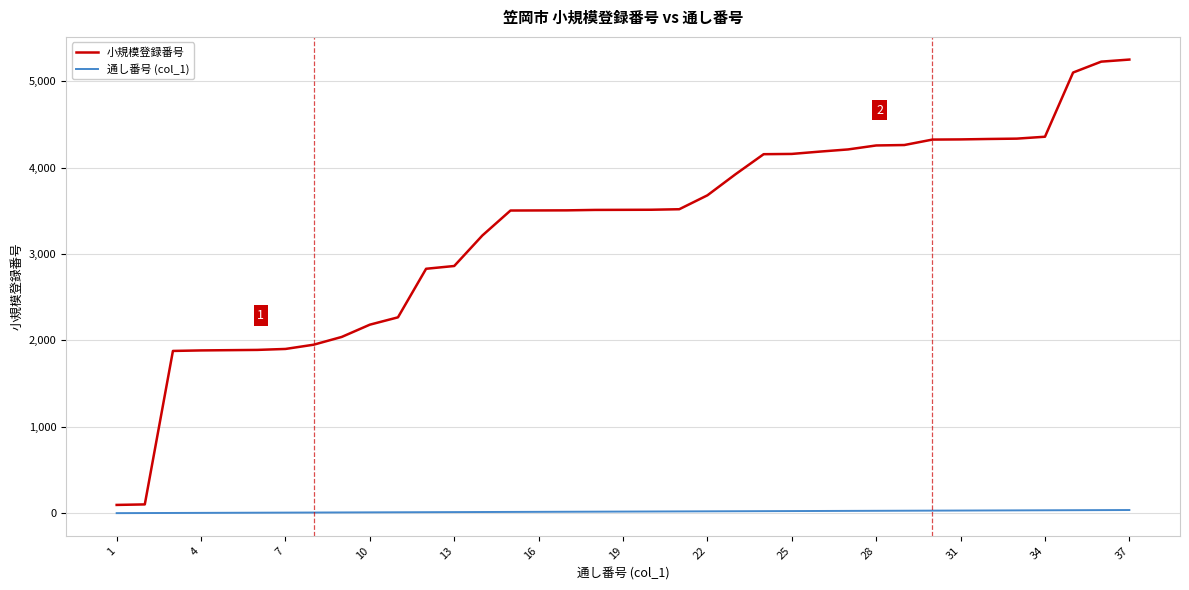

Which series has the largest range (max minus min)?

小規模登録番号